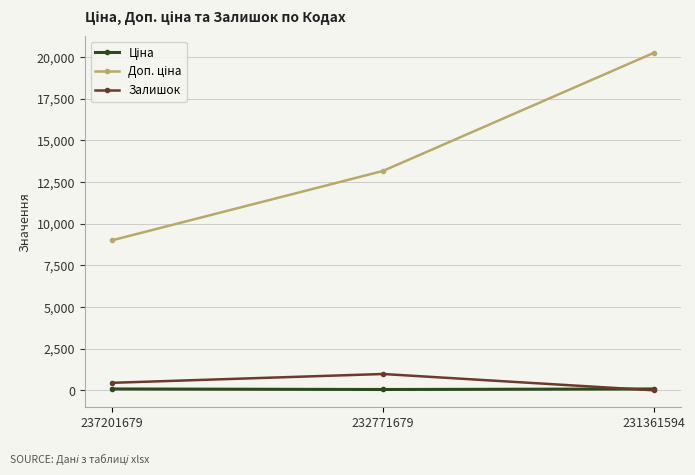

Is it true that Залишок equals 458.0 at 237201679?

True